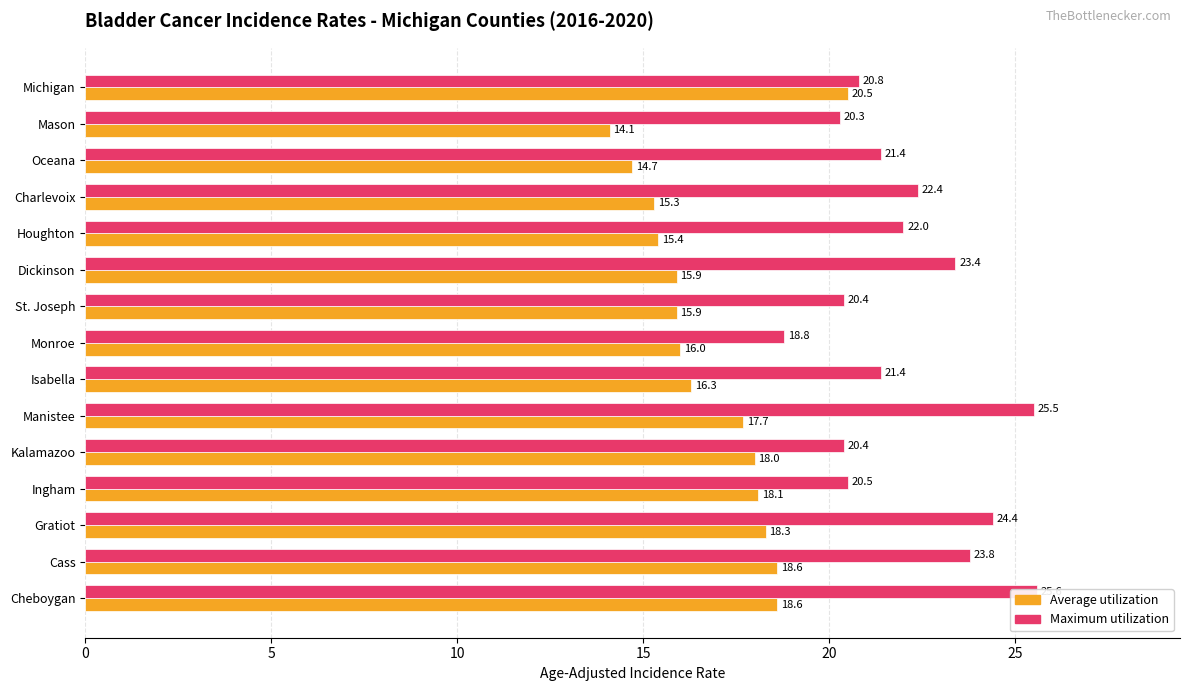

At how many categories does at least one series exceed 18?

15